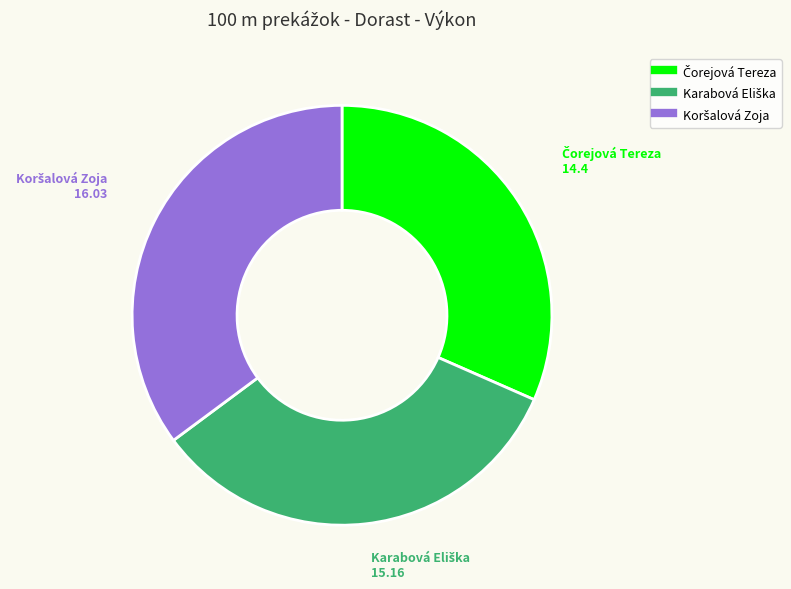

Is there a majority slice in this chart?

No